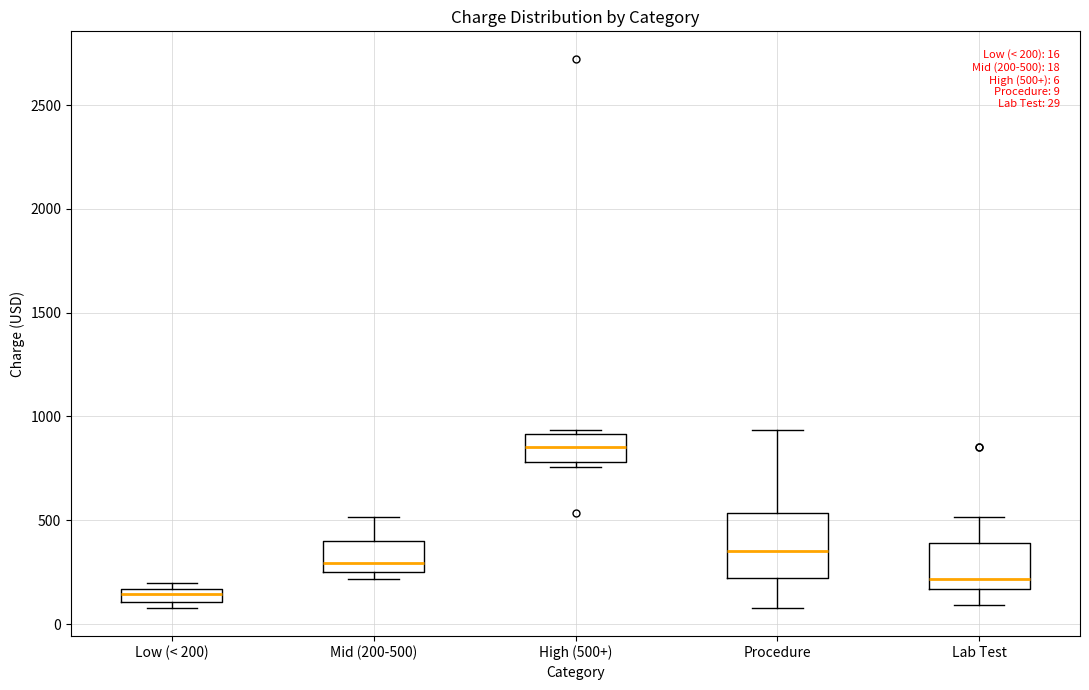

Which box is the tallest, from its lower edge to its upper edge?

Procedure